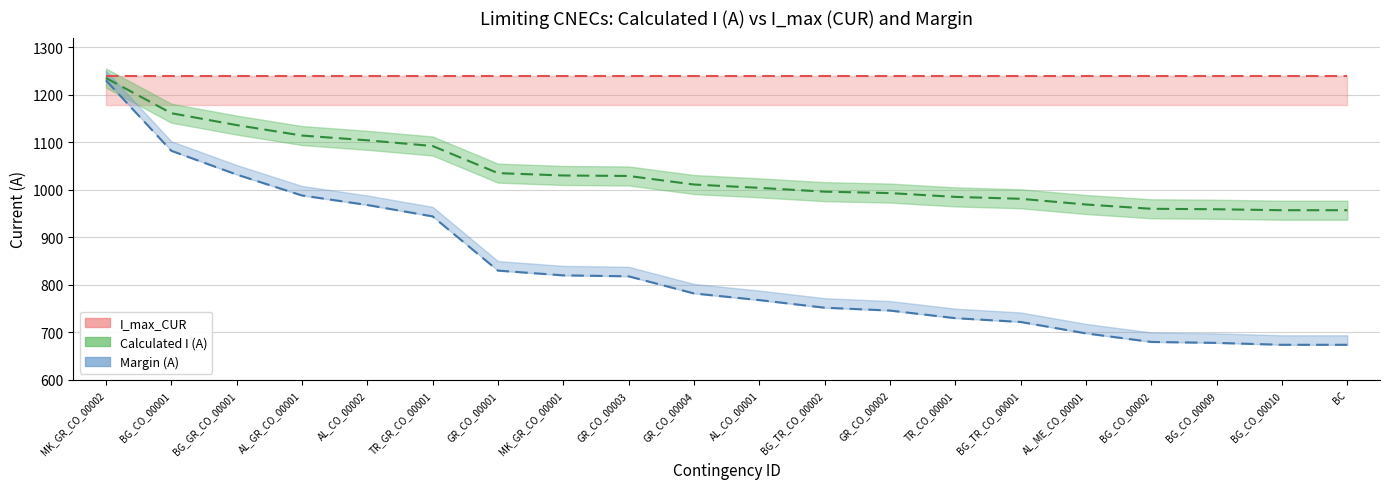

True or false: Calculated_I and Margin cross at least once.

False